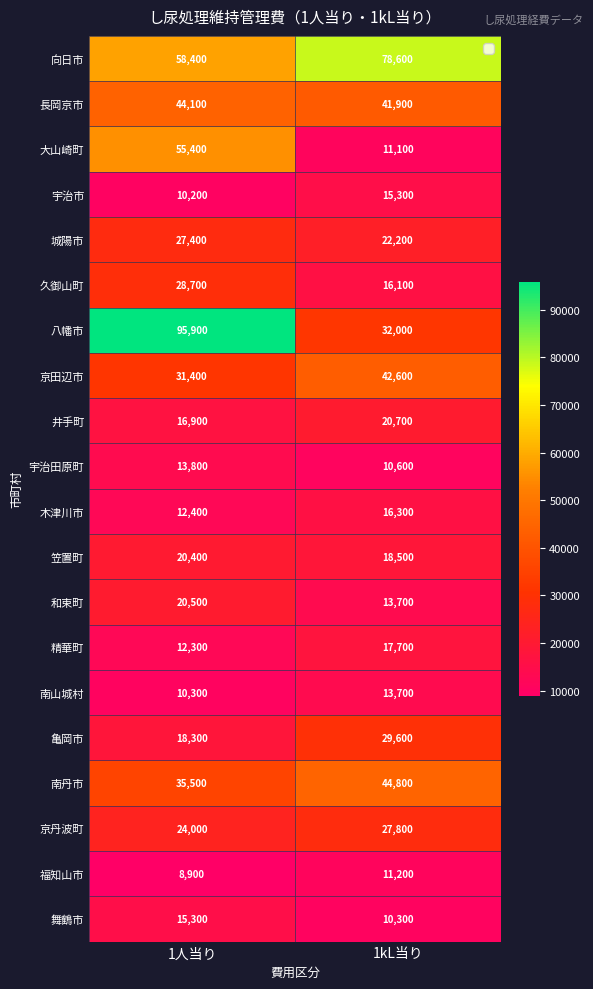

What is the maximum value for 八幡市?

95900